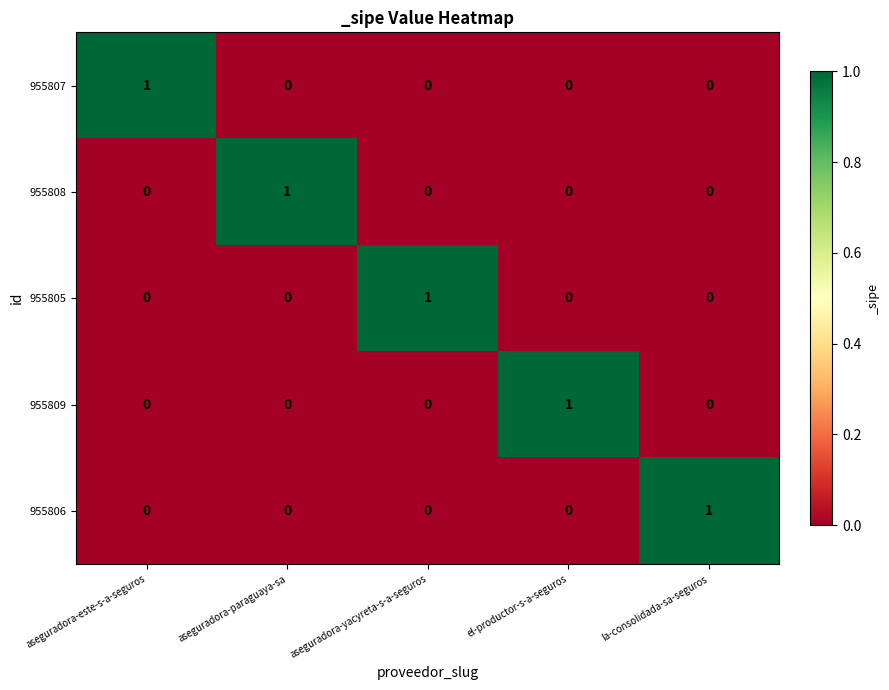

True or false: 955805 has a value of 0 at el-productor-s-a-seguros.

True